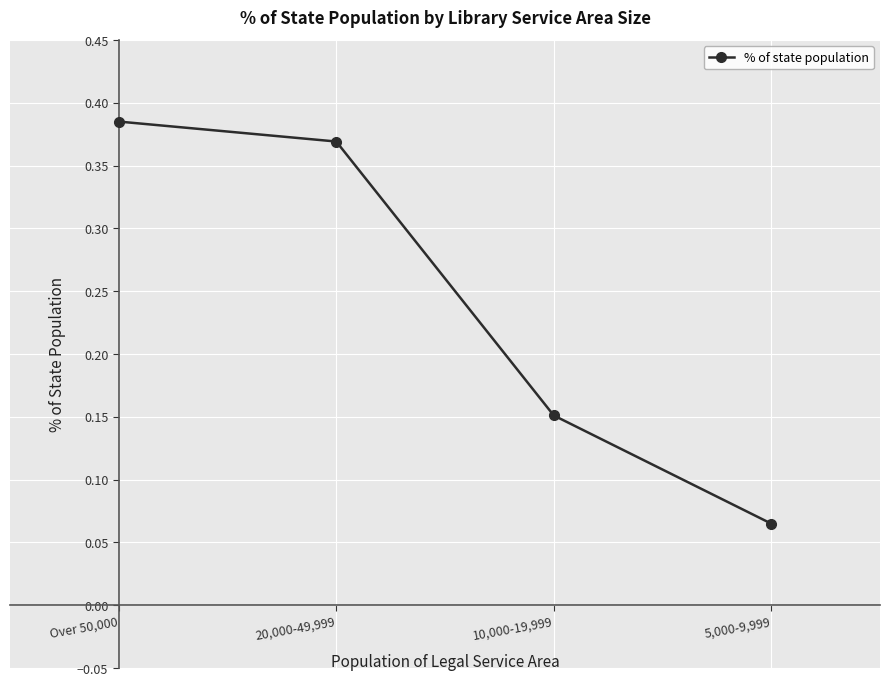

What is the sum of the values at 20,000-49,999 and 10,000-19,999?

0.5